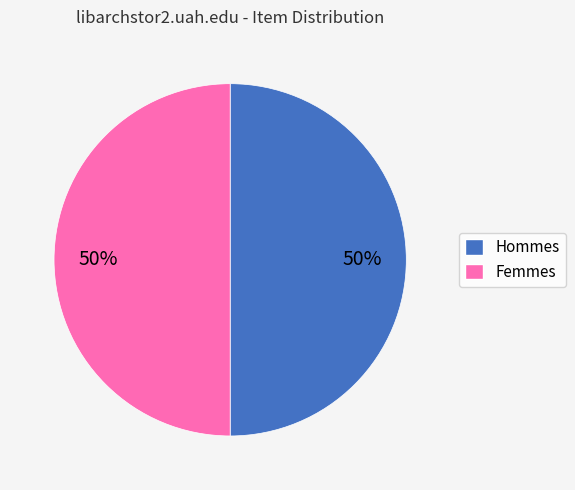

To the nearest percent, what is the average slice percentage?

50%